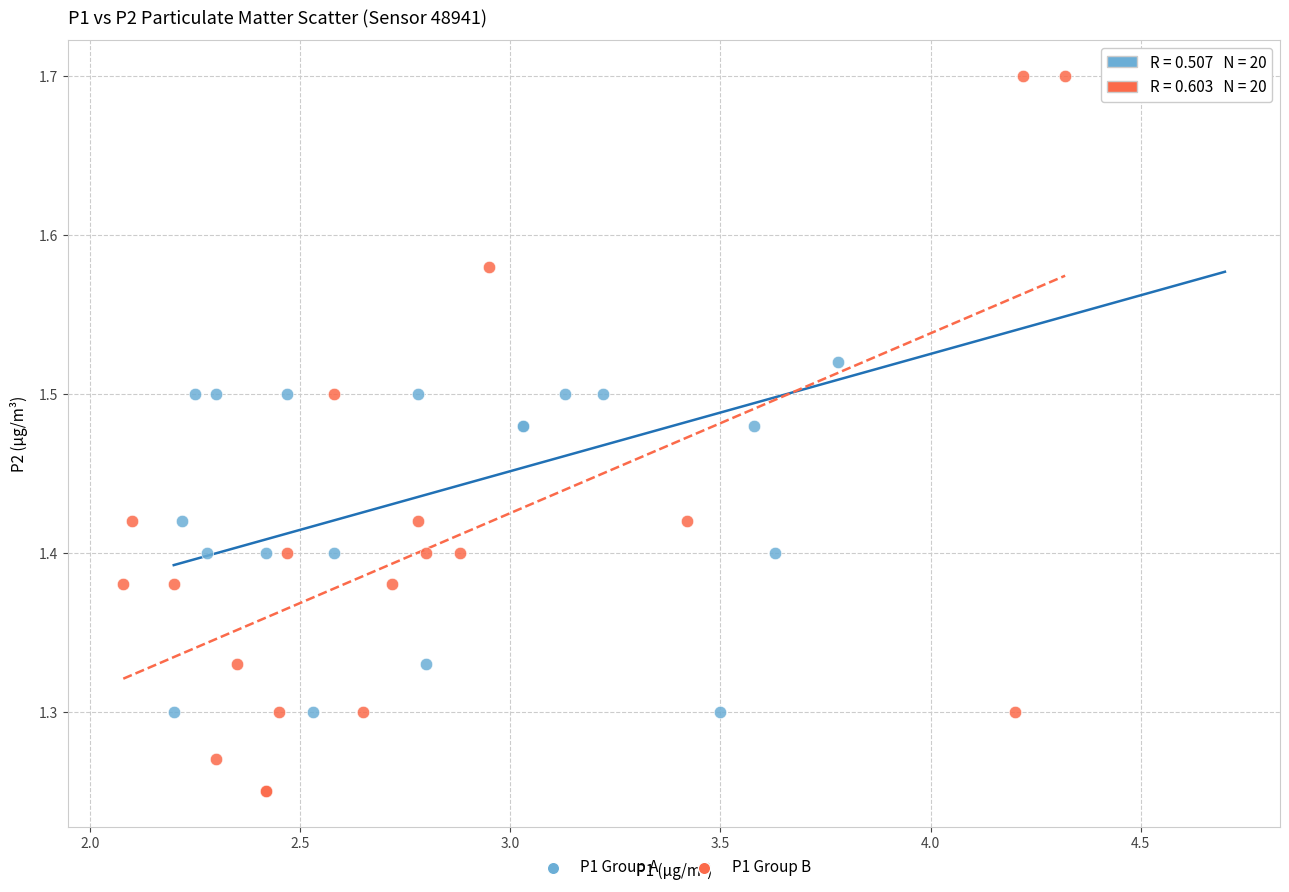

Which series has the widest spread of Y values?

P1 Group B